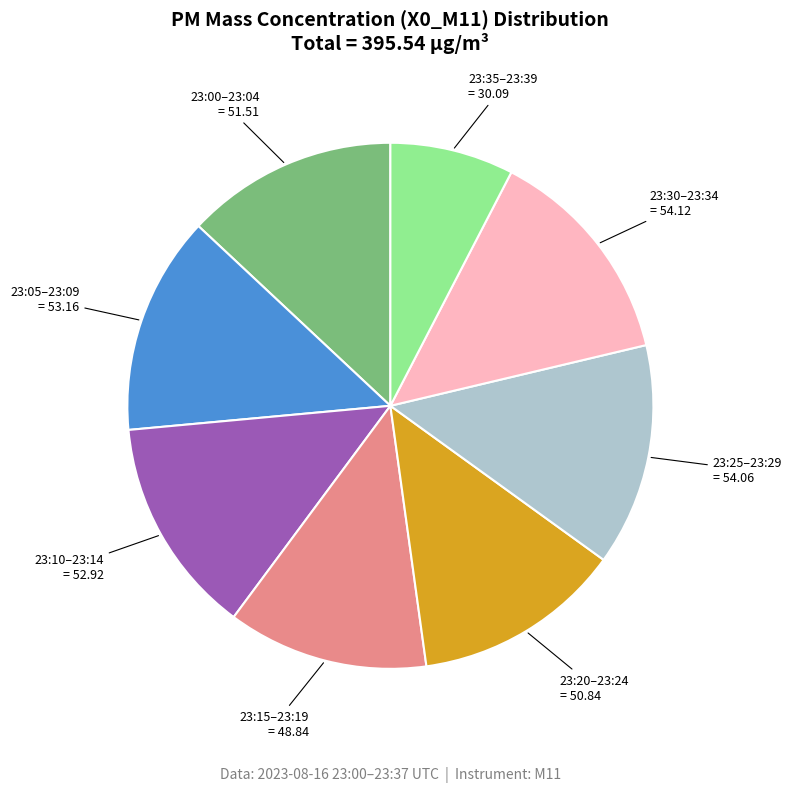

The 23:05–23:09 = 53.16 slice represents 13% of the pie. True or false?

True